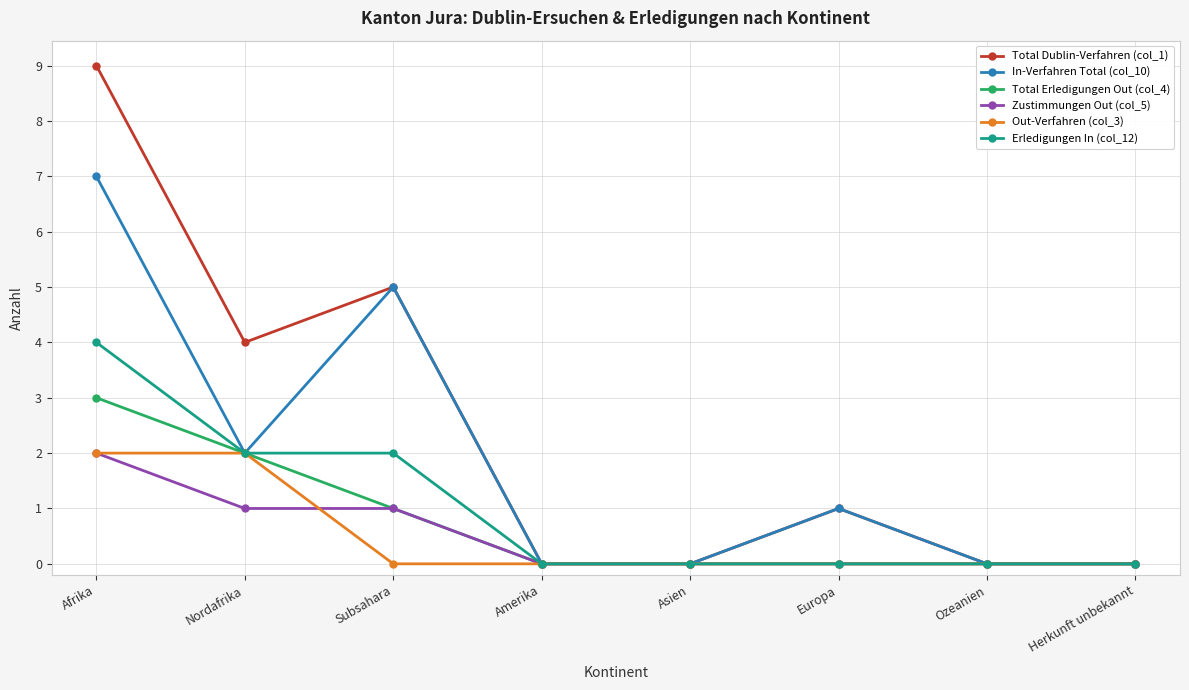

What is the maximum value for Total Dublin-Verfahren (col_1)?

9